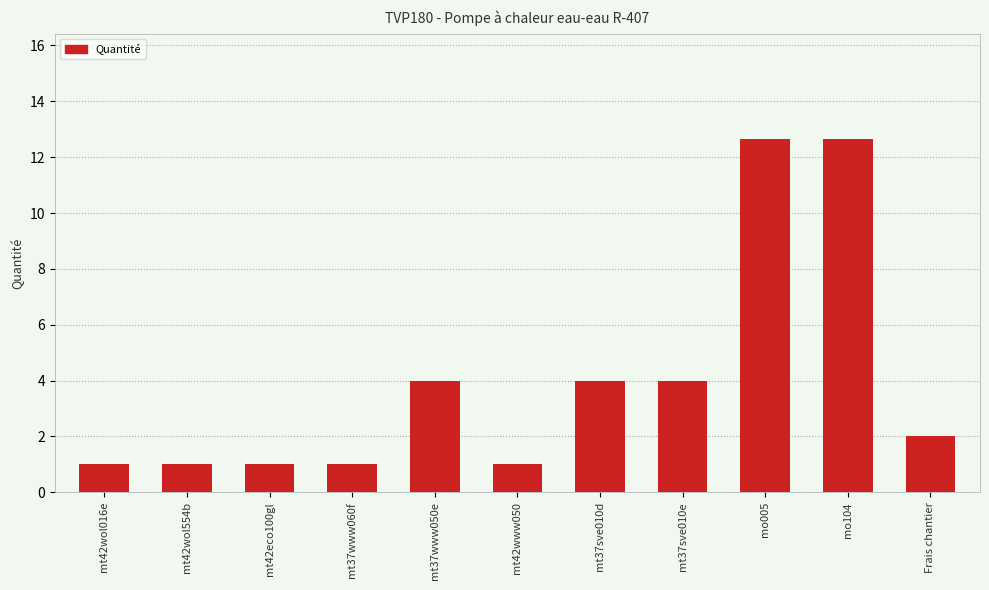

What is the difference between the maximum and minimum values?

11.6